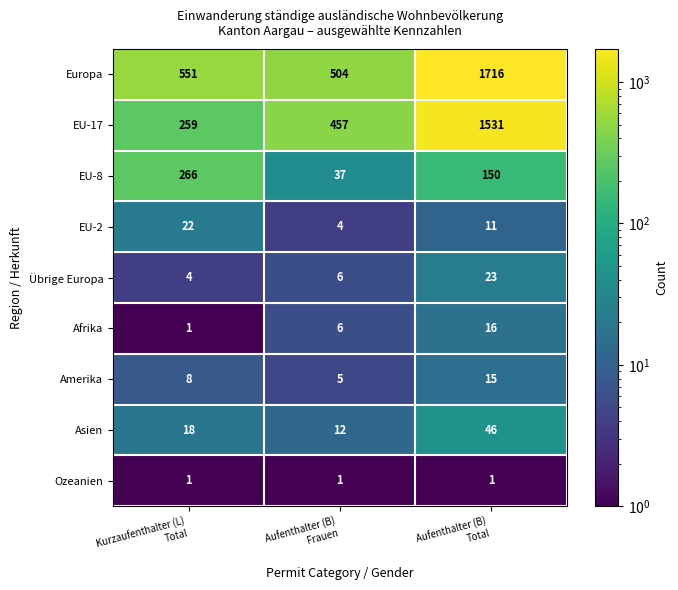

What is the sum of all Europa values?

2771